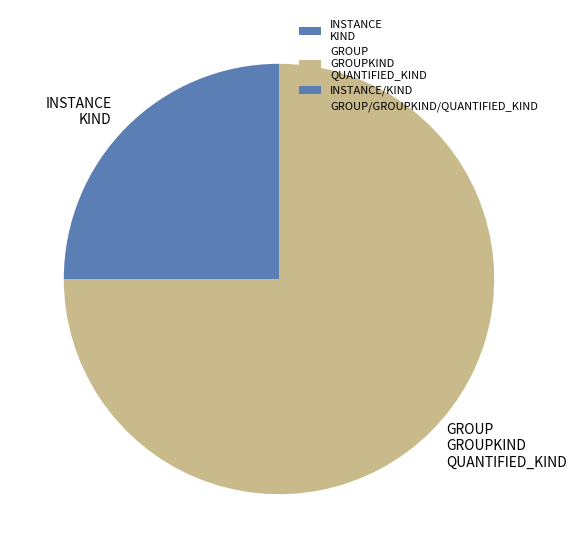

Which category has the biggest portion of the pie?

GROUP GROUPKIND QUANTIFIED_KIND